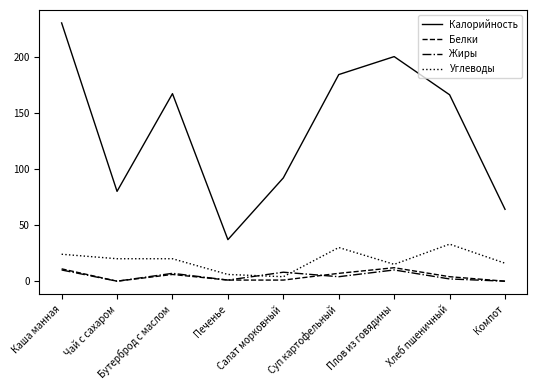

How many interior local valleys does the Калорийность series have?

2